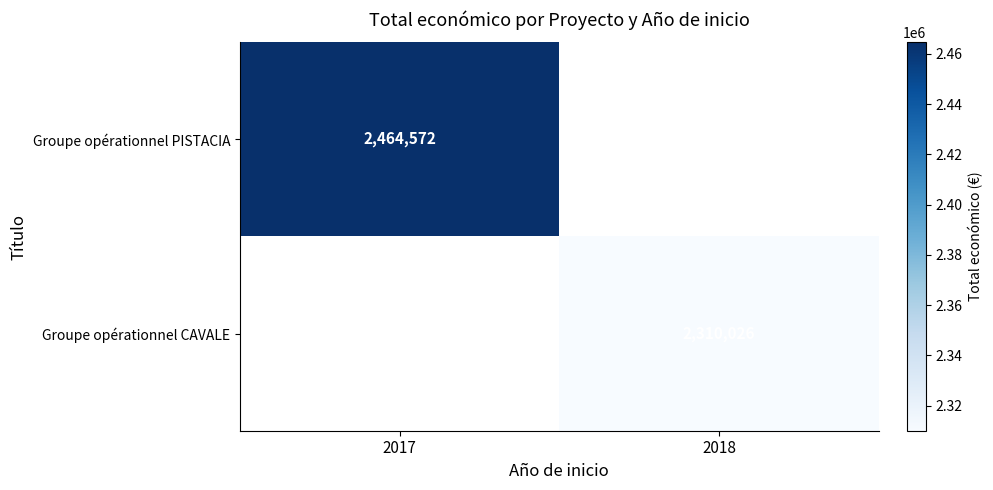

Is it true that Groupe opérationnel PISTACIA equals 2464572 at 2017?

True